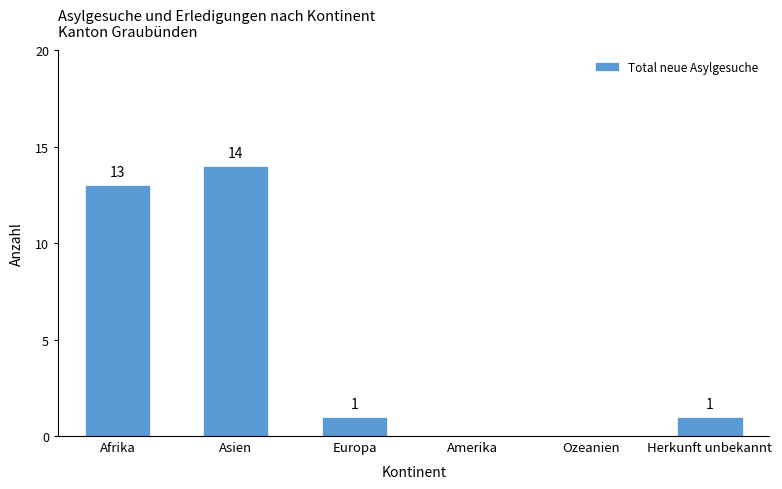

Reading right to left, list all the values displayed in this chart.

1	0	0	1	14	13